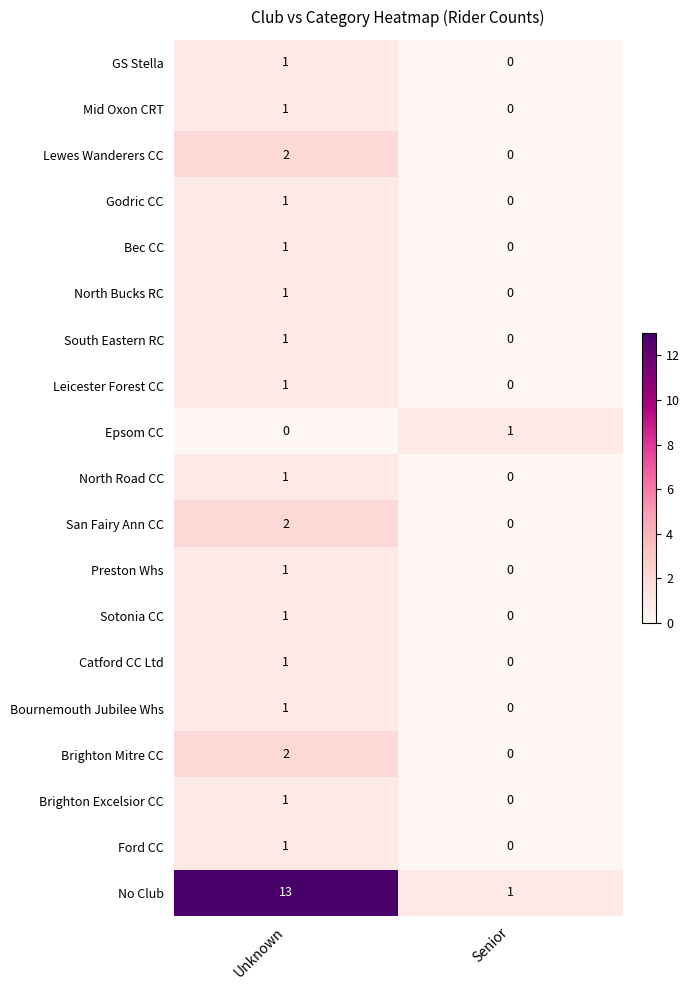

At which label does Sotonia CC reach its minimum?

Senior